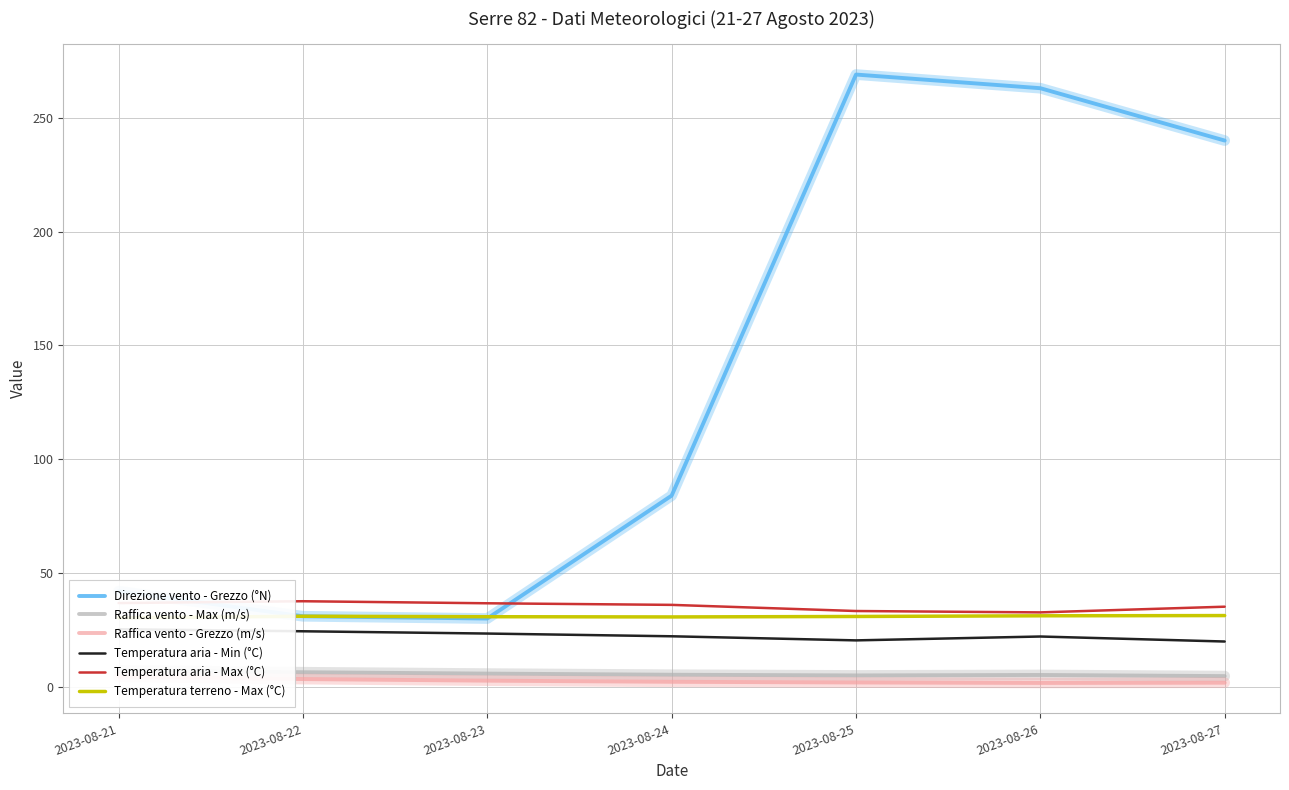

Rank the series by their maximum value, from lowest to highest.

Raffica vento - Grezzo (m/s), Raffica vento - Max (m/s), Temperatura aria - Min (°C), Temperatura terreno - Max (°C), Temperatura aria - Max (°C), Direzione vento - Grezzo (°N)